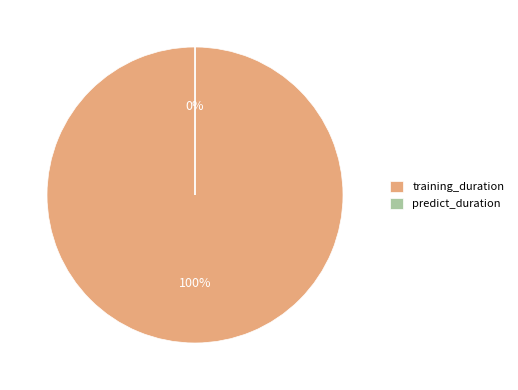

Is it true that predict_duration is 0% of the pie?

True